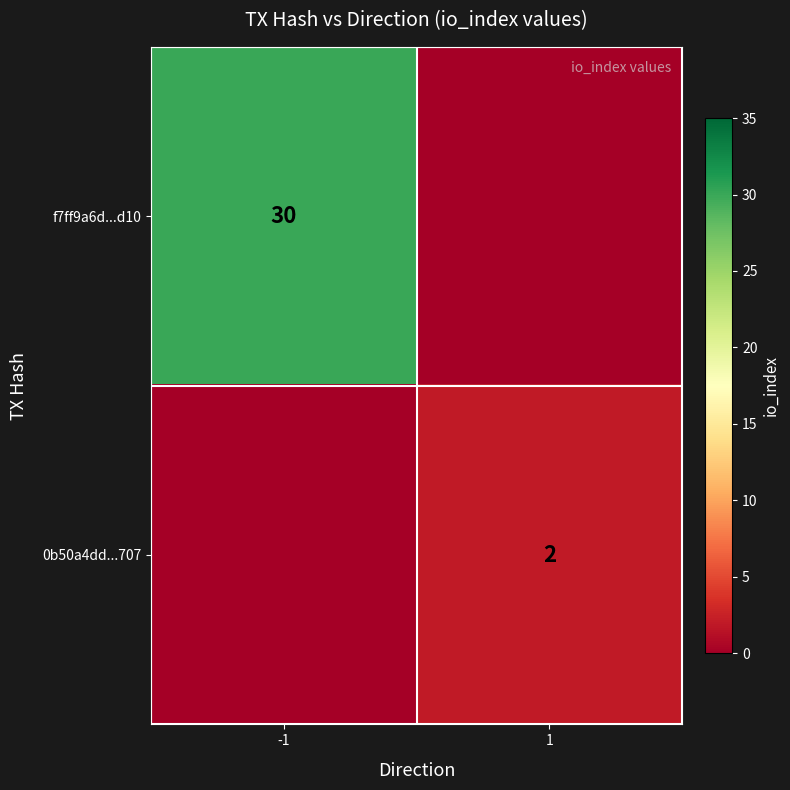

Is it true that f7ff9a6d...d10 equals 30 at -1?

True